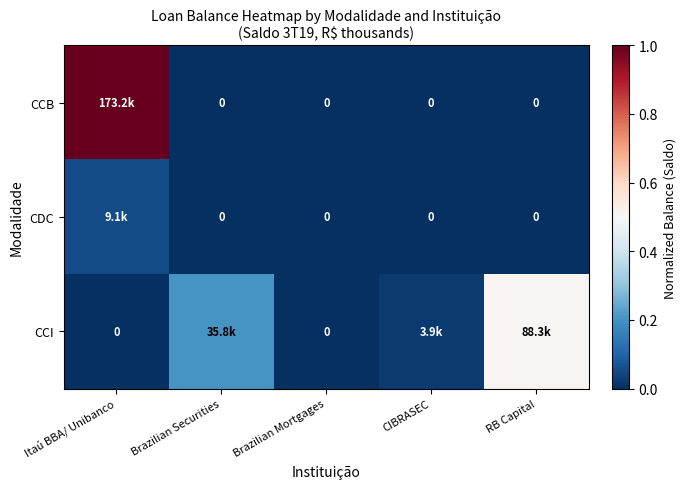

Which category has the highest value in the CCB series?

Itaú BBA/ Unibanco